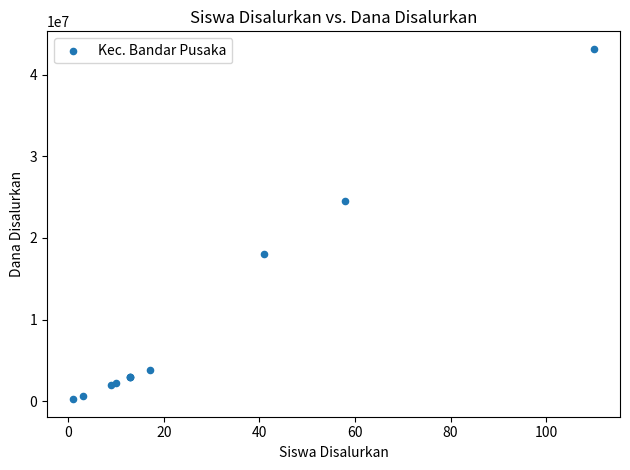

What Y value in the scatter plot is closest to 21712500?

24525000